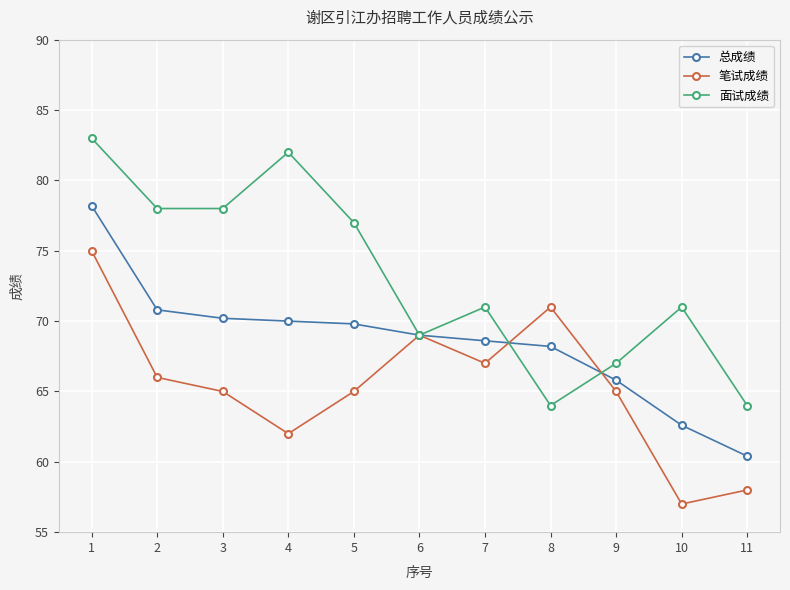

How many categories are shown in the chart?

11